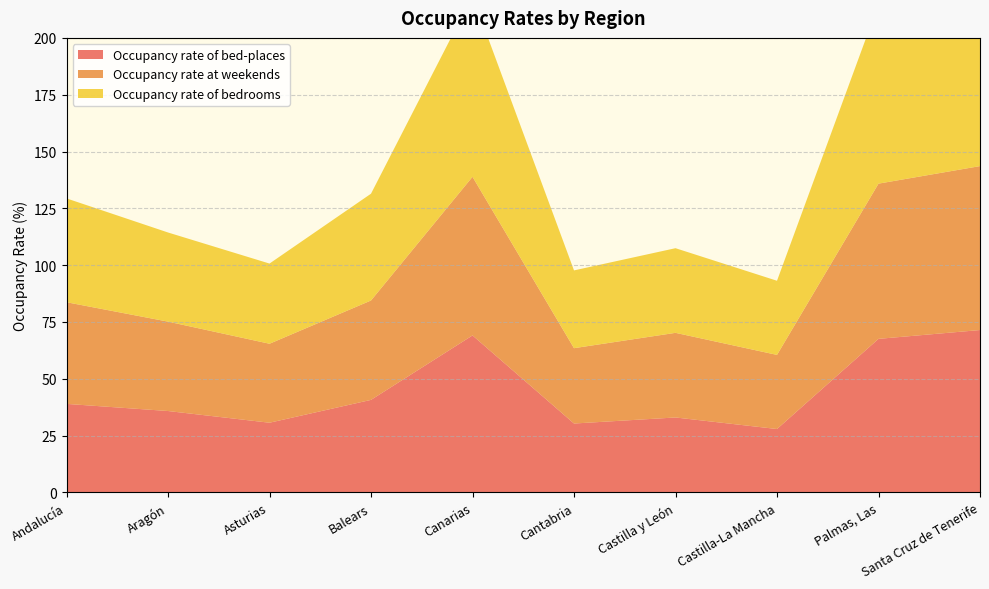

Reading left to right, extract all data points from this chart.

Occupancy rate of bed-places: Andalucía=39.0	Aragón=35.8	Asturias=30.7	Balears=40.7	Canarias=69.1	Cantabria=30.3	Castilla y León=33.0	Castilla-La Mancha=27.9	Palmas, Las=67.6	Santa Cruz de Tenerife=71.5
Occupancy rate at weekends: Andalucía=44.7	Aragón=39.3	Asturias=34.8	Balears=43.7	Canarias=69.8	Cantabria=33.1	Castilla y León=37.2	Castilla-La Mancha=32.6	Palmas, Las=68.3	Santa Cruz de Tenerife=72.1
Occupancy rate of bedrooms: Andalucía=45.7	Aragón=39.2	Asturias=35.3	Balears=47.0	Canarias=79.6	Cantabria=34.2	Castilla y León=37.2	Castilla-La Mancha=32.6	Palmas, Las=79.0	Santa Cruz de Tenerife=80.6